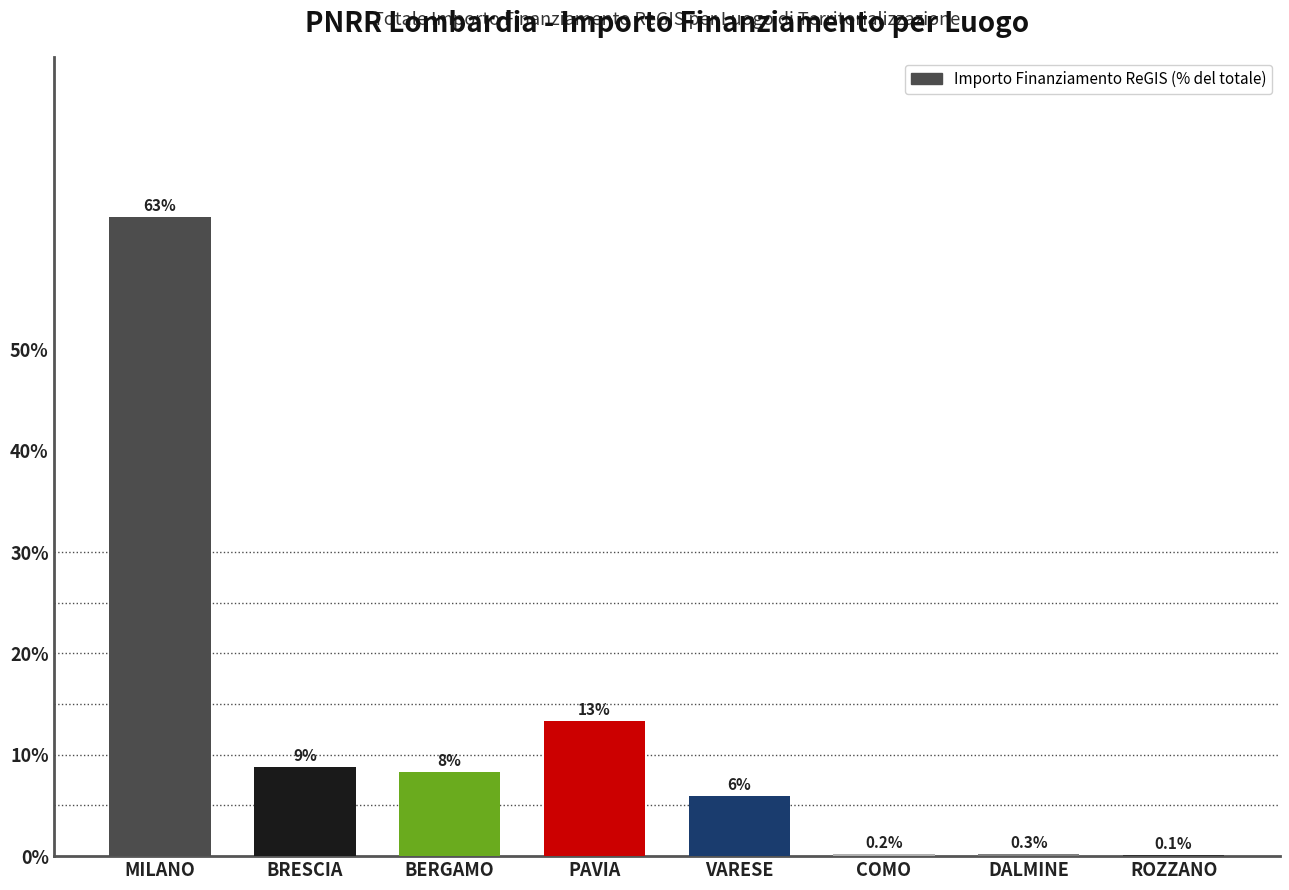

The chart shows a value of 97.5 at MILANO. True or false?

False